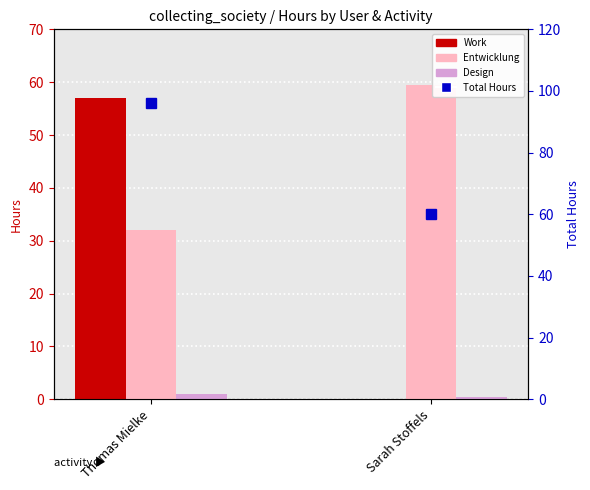

At which label does Work (Hours) reach its minimum?

Sarah Stoffels